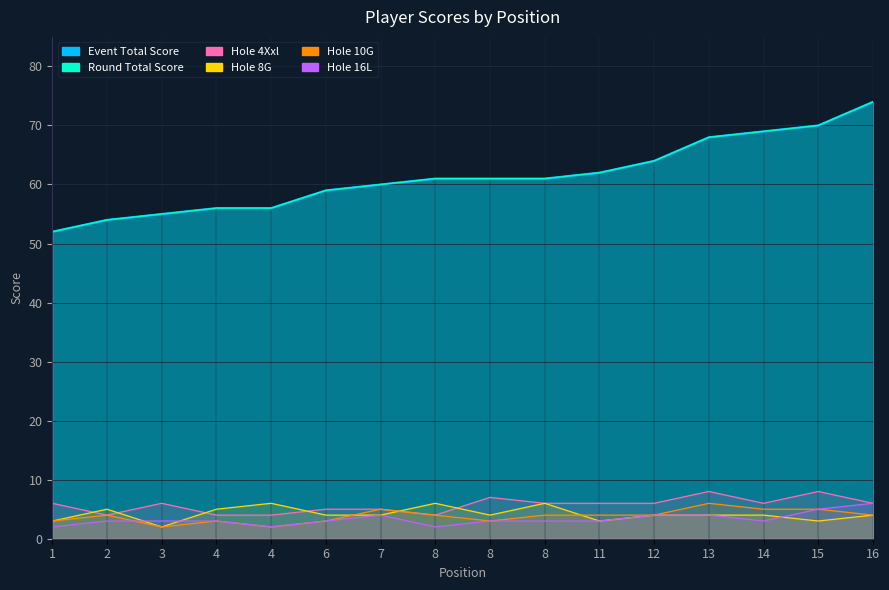

Where is hole_4XXL nearest to the value 6?

1